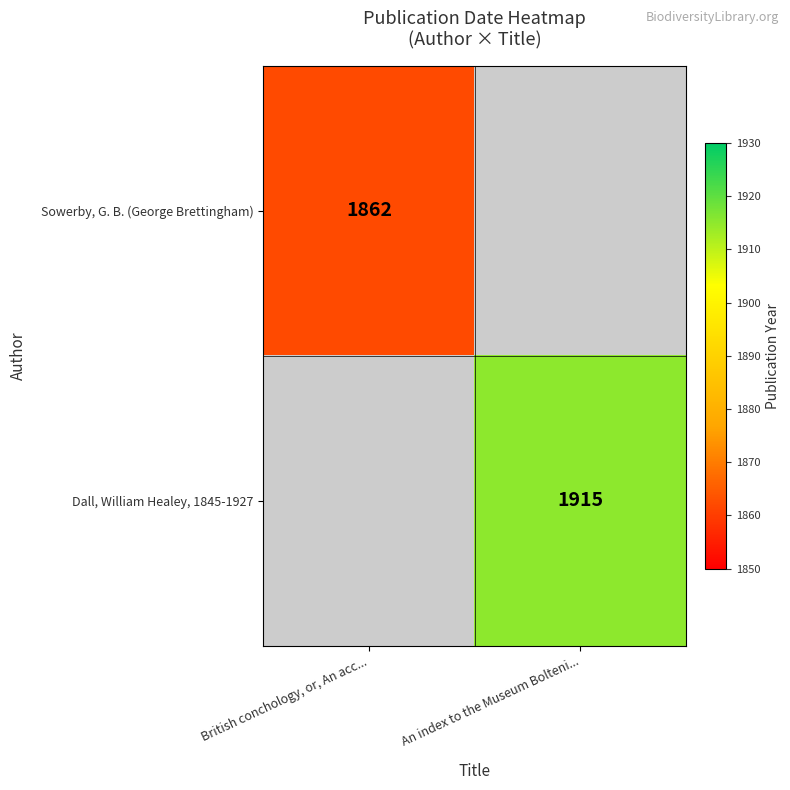

The value of Sowerby, G. B. (George Brettingham) at British conchology, or, An acc... is 1862. True or false?

True